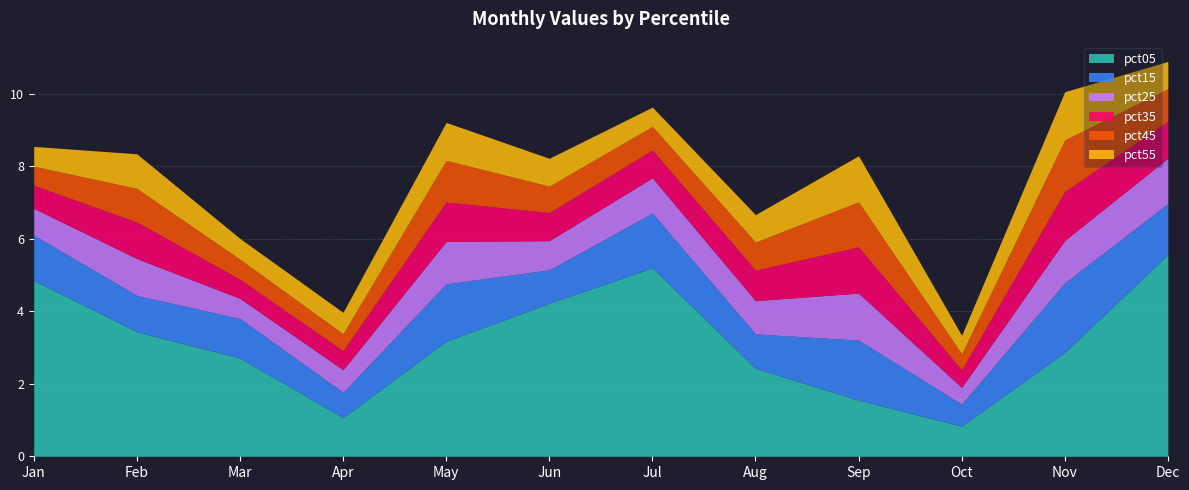

How many lines are shown in the chart?

6